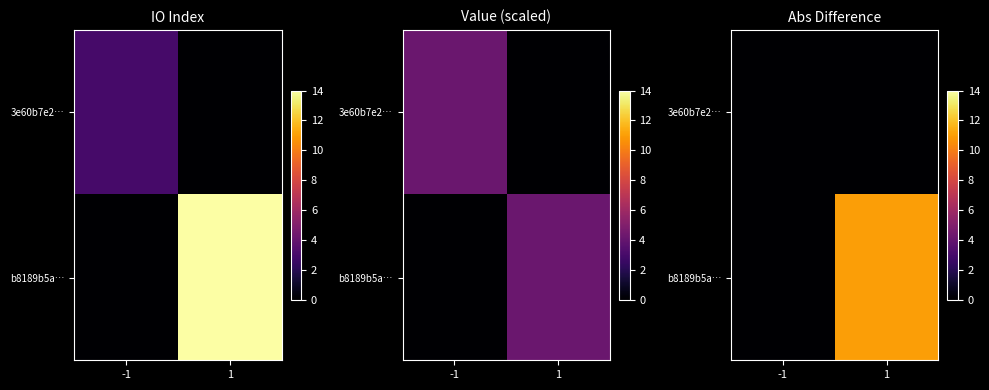

Rank the series by their average value, from highest to lowest.

b8189b5a…, 3e60b7e2…